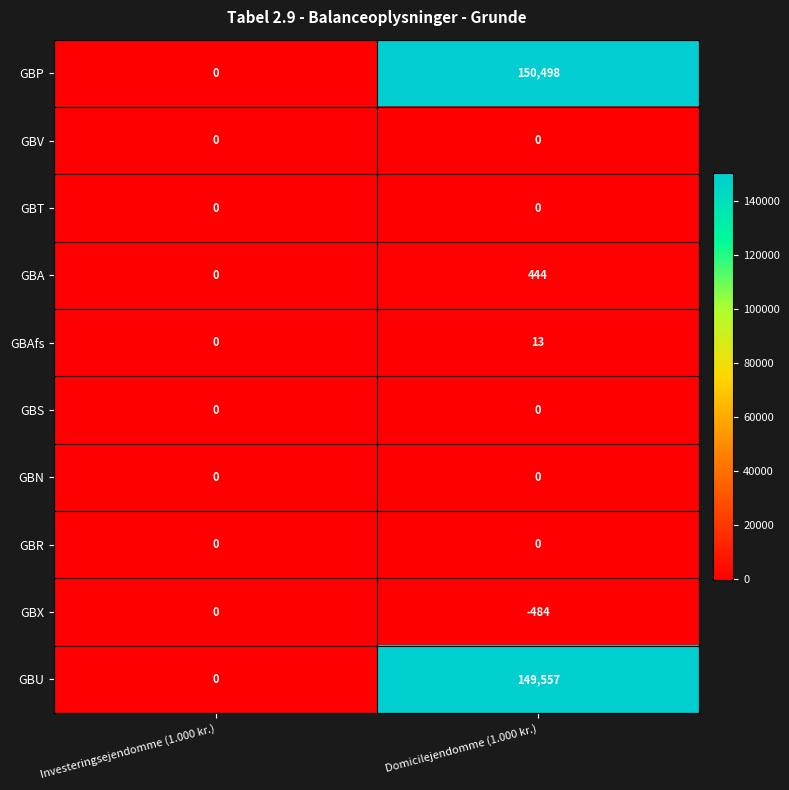

Rank the categories by GBU value from highest to lowest.

Domicilejendomme (1.000 kr.), Investeringsejendomme (1.000 kr.)